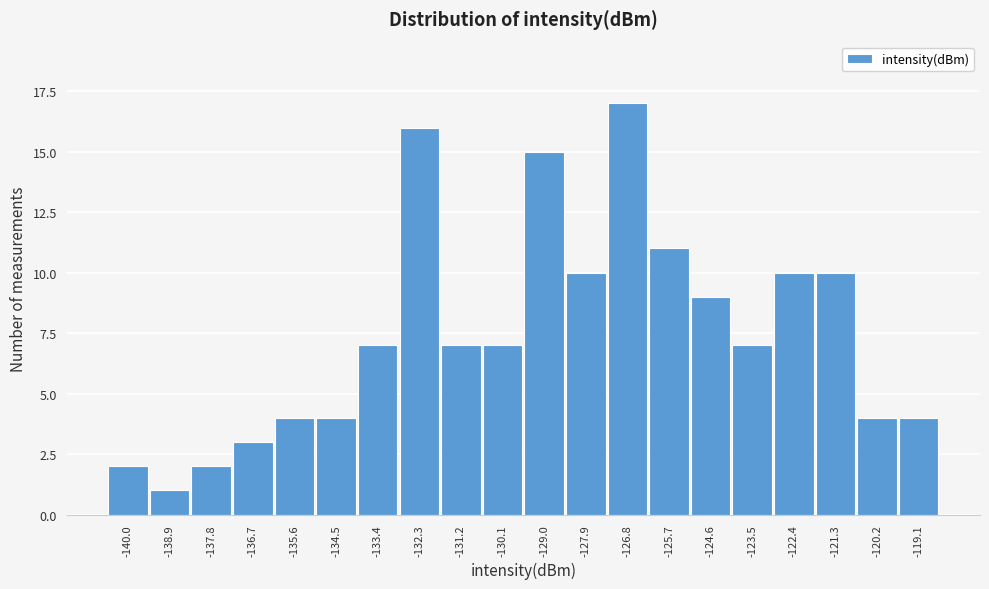

Reading left to right, transcribe all the data shown in this chart.

2	1	2	3	4	4	7	16	7	7	15	10	17	11	9	7	10	10	4	4